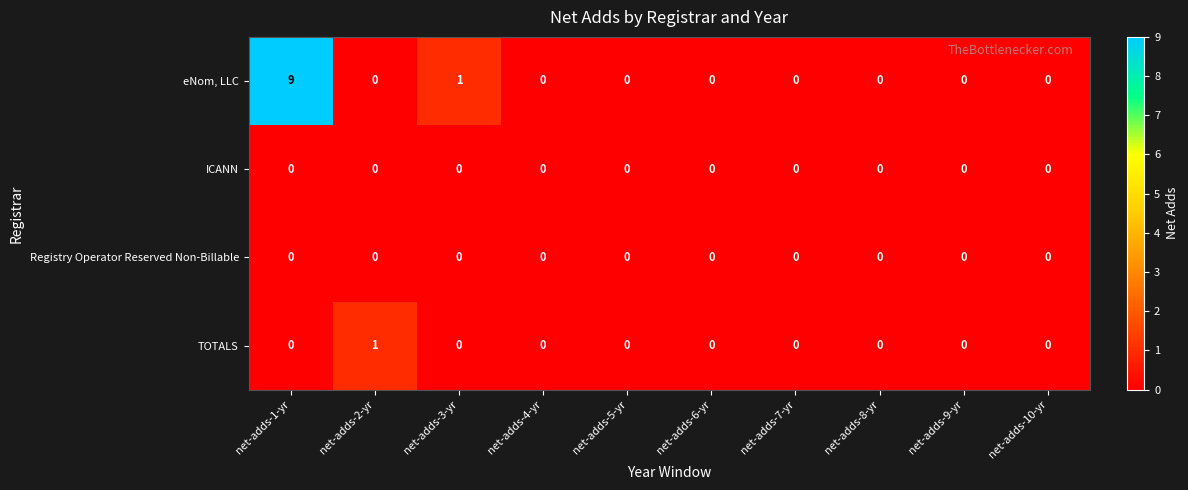

Which series changed the most between net-adds-1-yr and net-adds-3-yr?

eNom, LLC